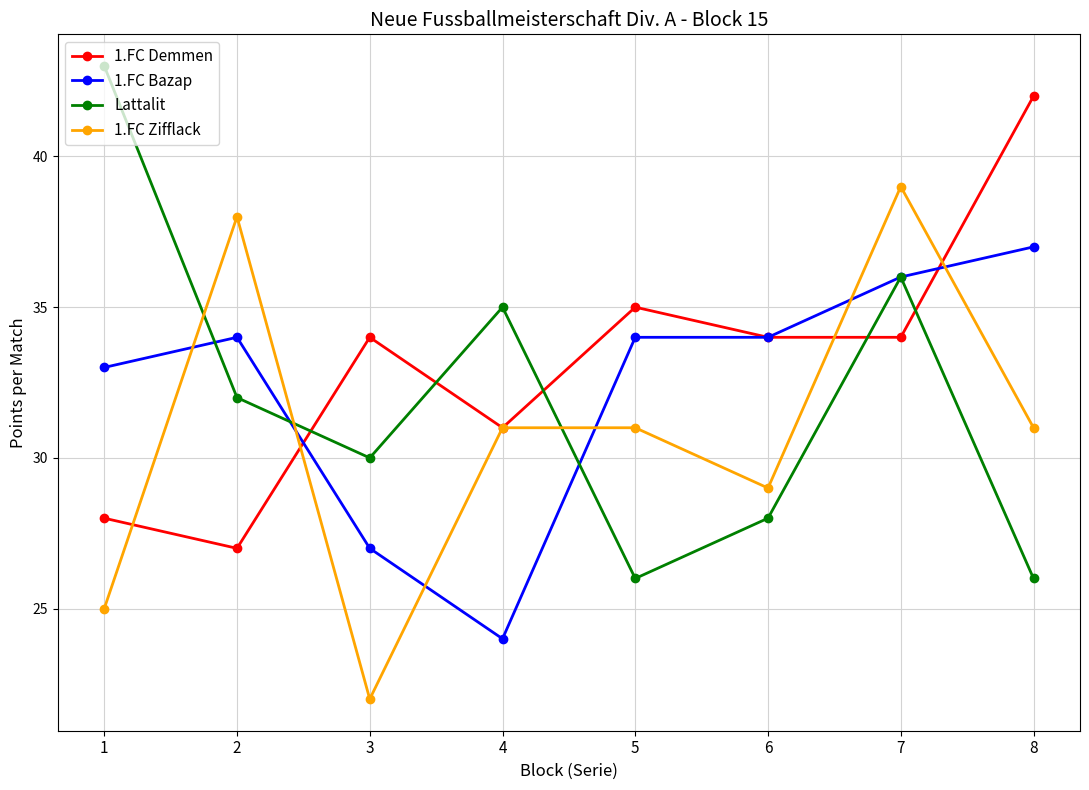

What value does the Lattalit series have at 5, to the nearest 10?

30